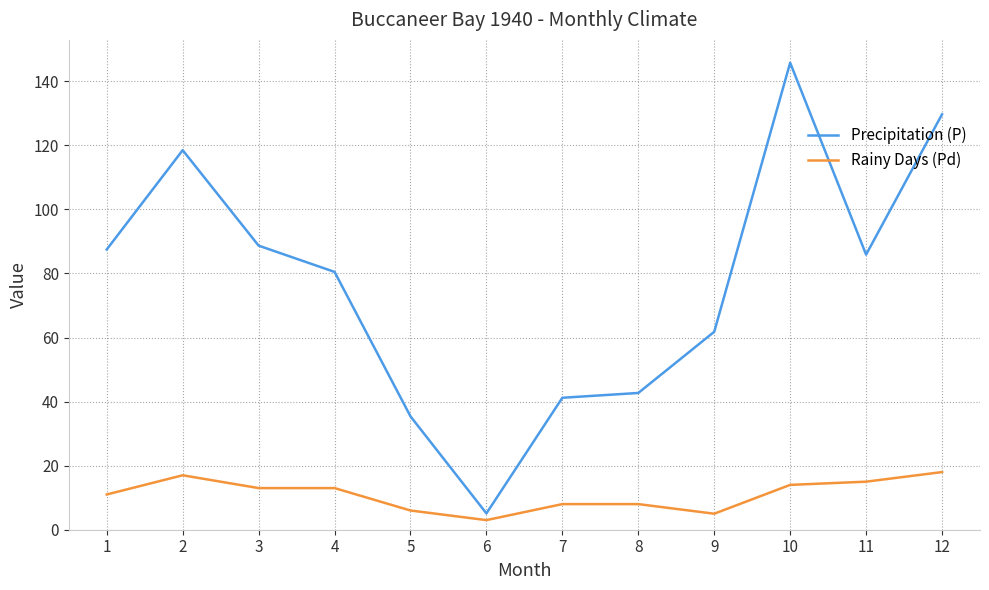

What is the difference between the highest and lowest values at 9?

56.8